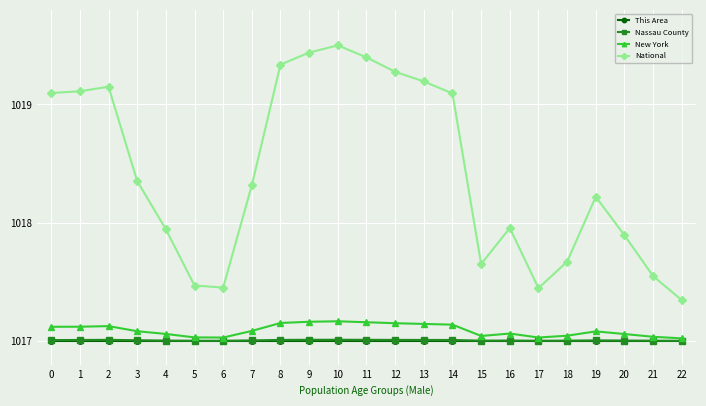

Which category has the highest value across all series?

10